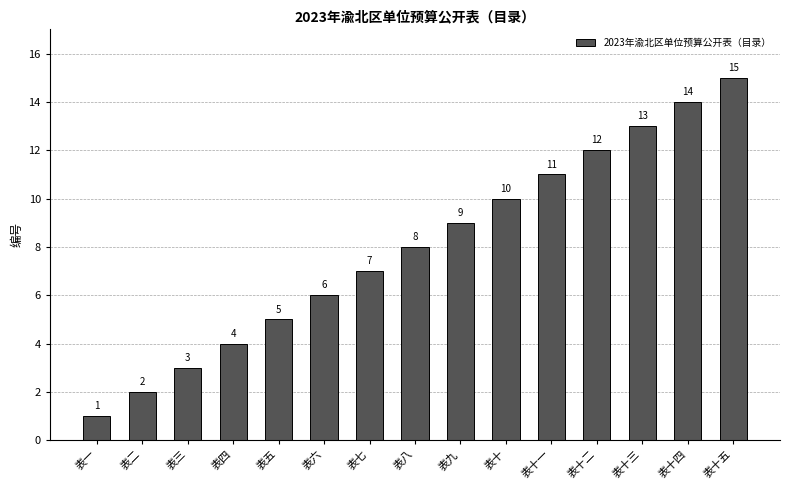

Between 表二 and 表一, which is larger?

表二